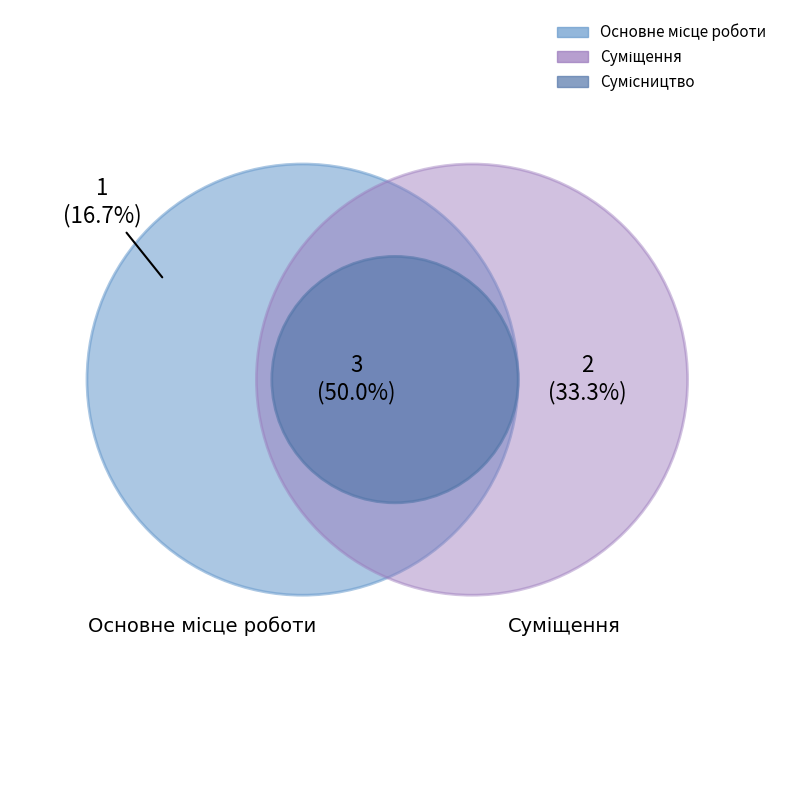

What is the change in value from Суміщення to Сумісництво?

+1